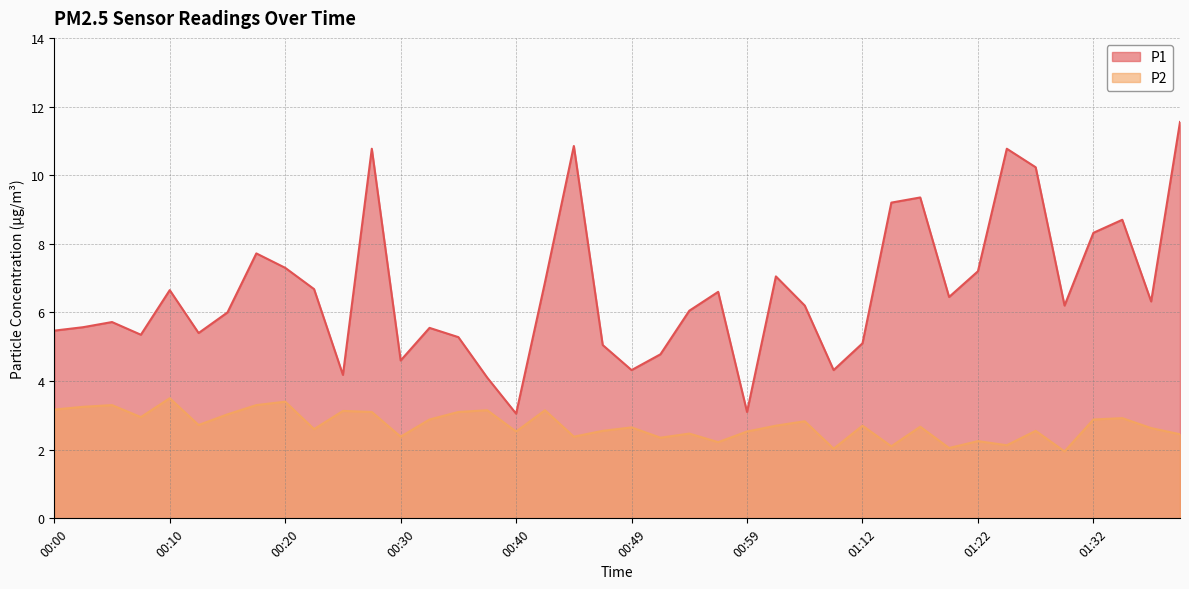

What is the label of the 20th point from the left?

00:47